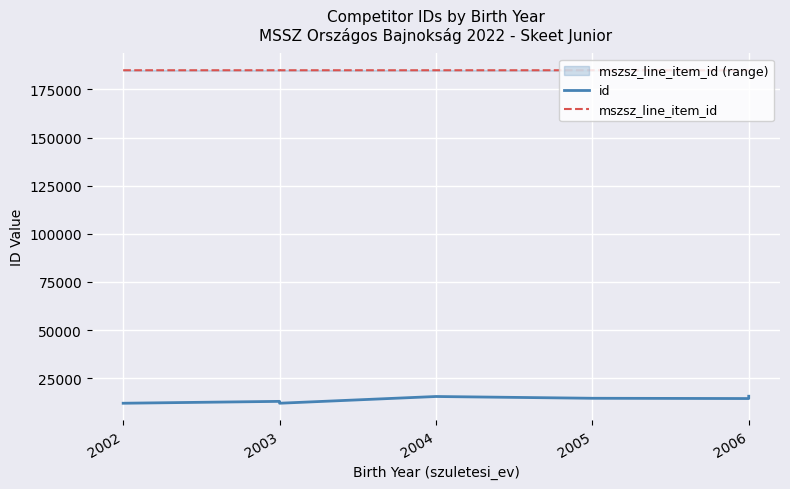

True or false: mszsz_line_item_id and id intersect in this chart.

False